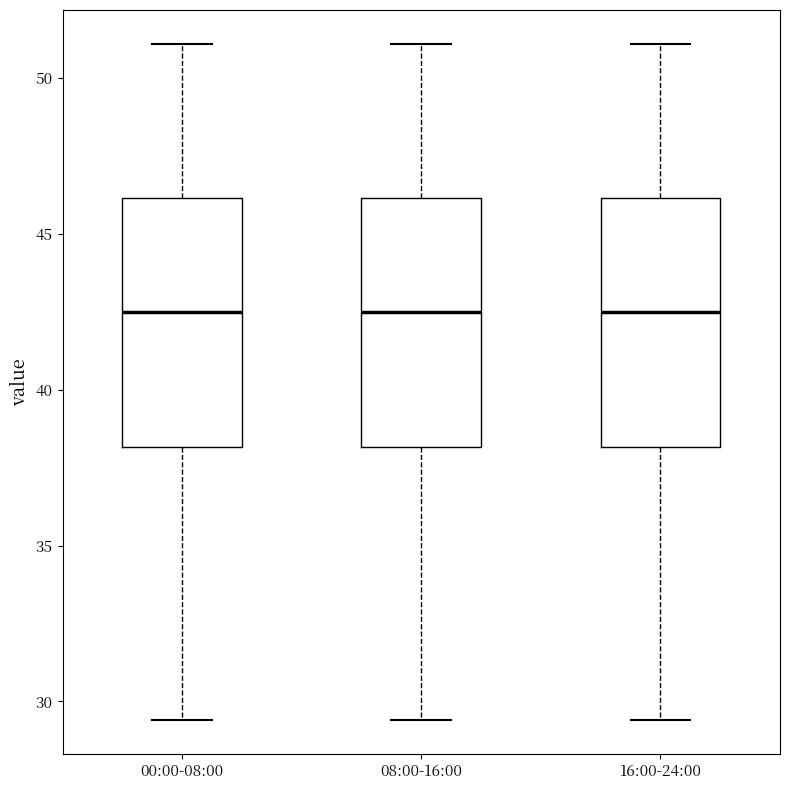

Where does the median line of the box for 00:00-08:00 sit on the y-axis? The values are not printed on the chart, so give them approximately, as read against the axis.

42.5